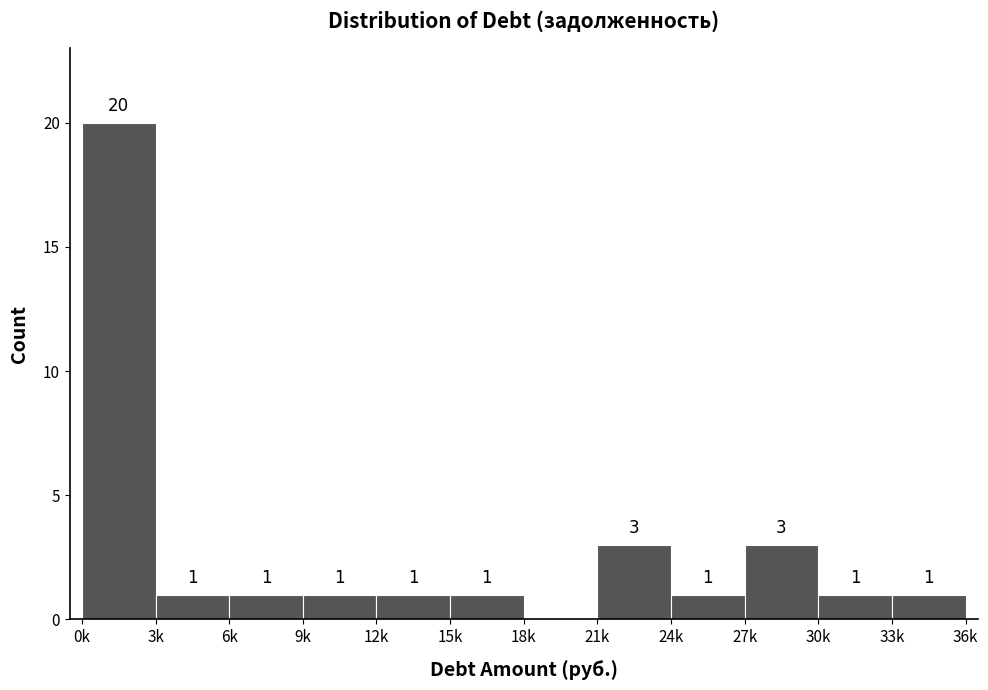

Reading right to left, list all the values displayed in this chart.

33k=1	30k=1	27k=3	24k=1	21k=3	18k=0	15k=1	12k=1	9k=1	6k=1	3k=1	0k=20